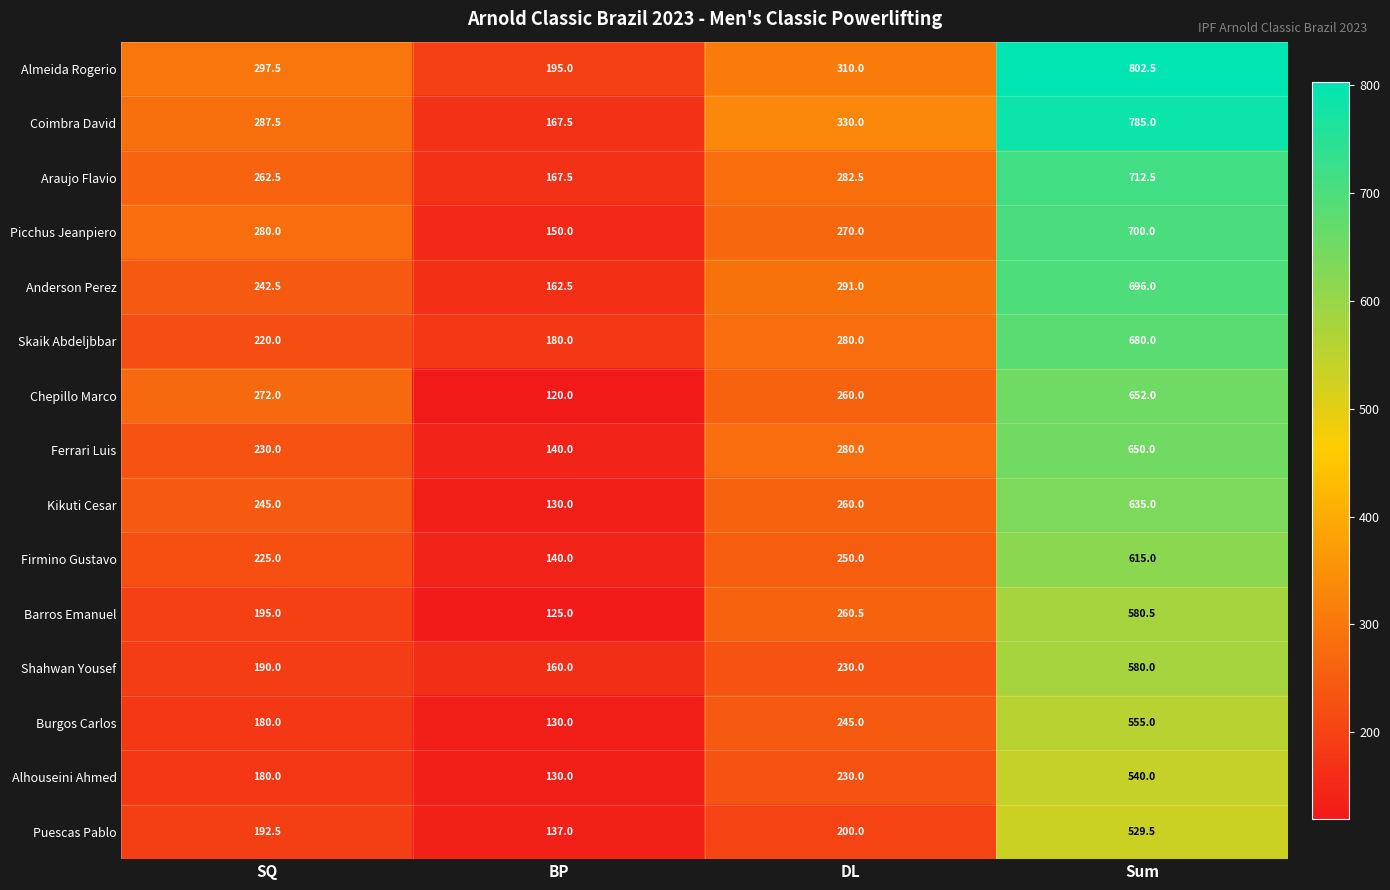

The value of Ferrari Luis at BP is 68.8. True or false?

False